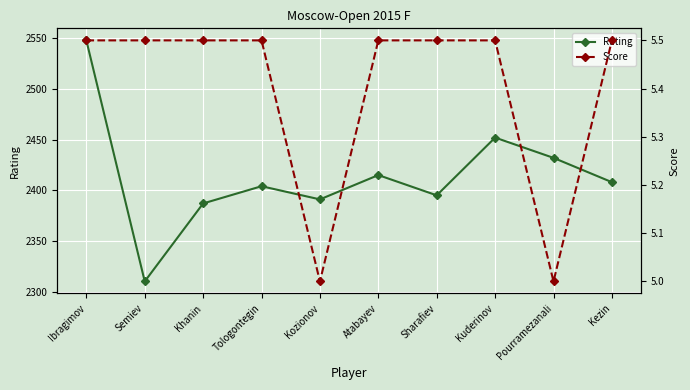

Which category has the highest value in the Score series?

Ibragimov